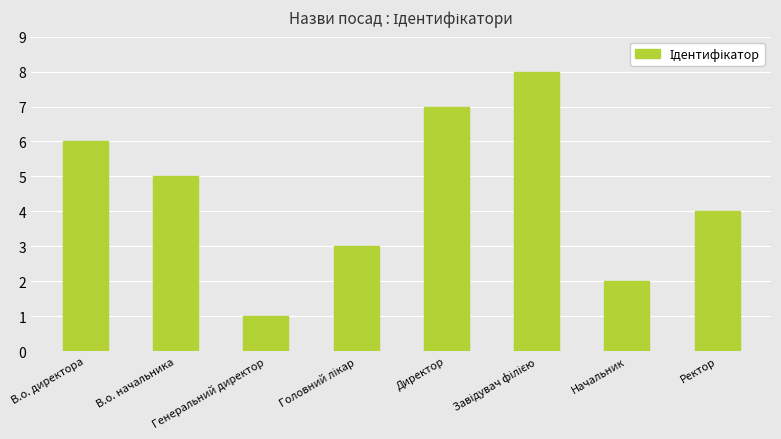

The chart shows a value of 7 at Директор. True or false?

True